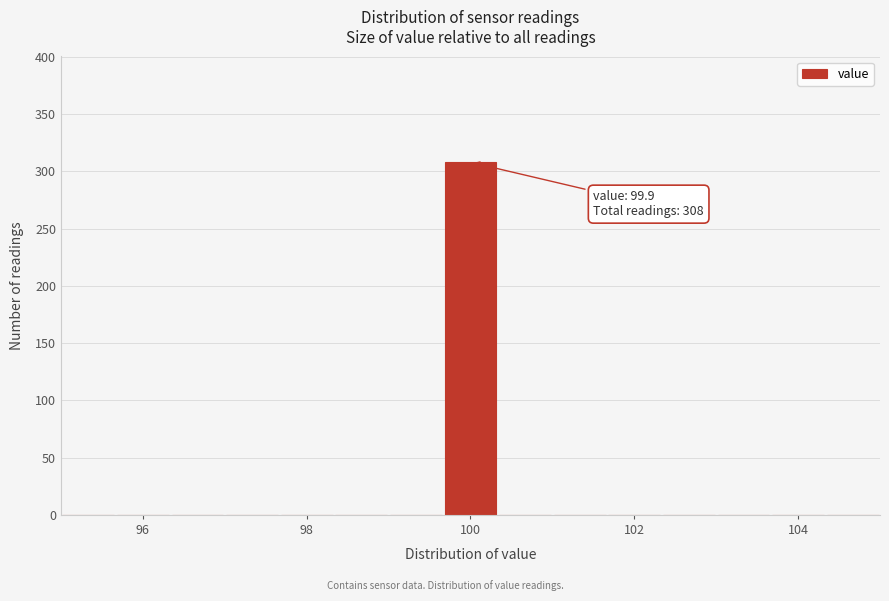

Read against the x-axis, roughly where is the centre of the tallest bar?

100.0